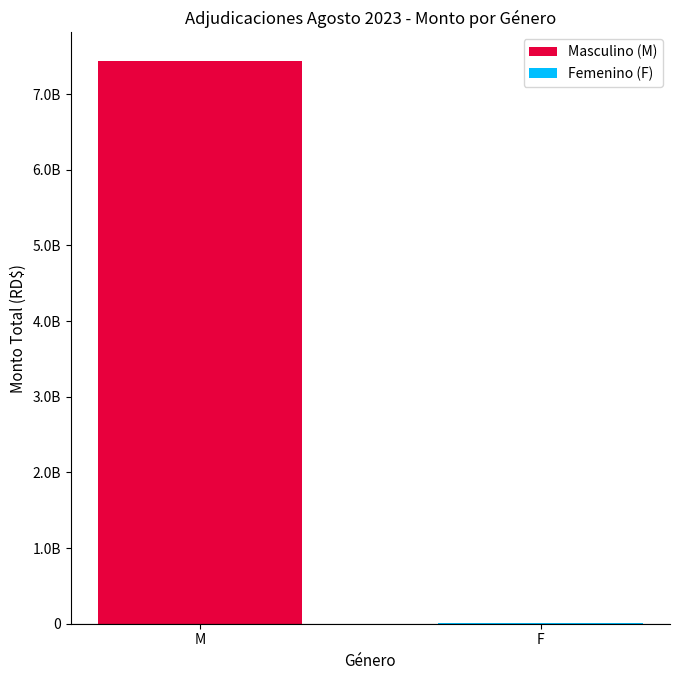

Reading left to right, what are all the values shown in this chart?

7444182286.9	10938793.3